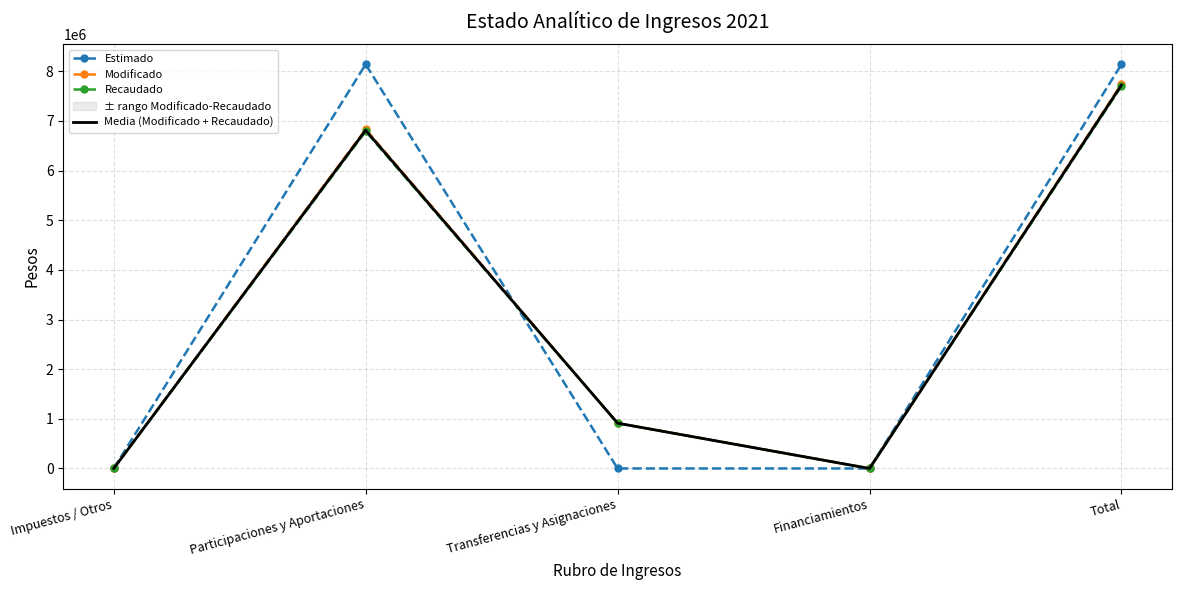

Where does the Media (Modificado + Recaudado) series first go above 912308?

Participaciones y Aportaciones